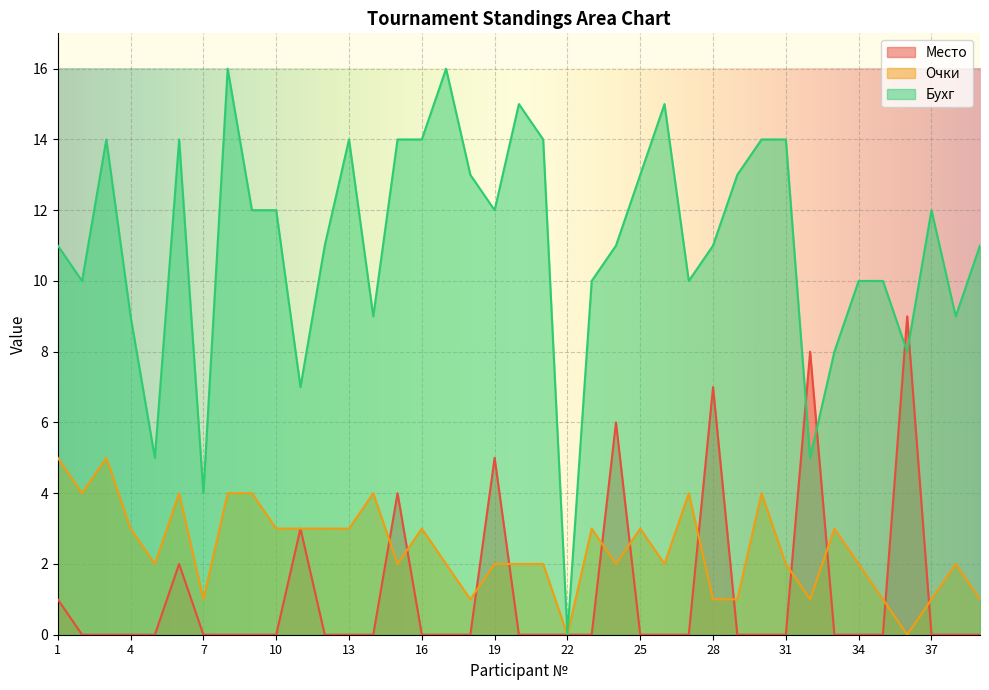

The value of Место at 6 is 2. True or false?

True